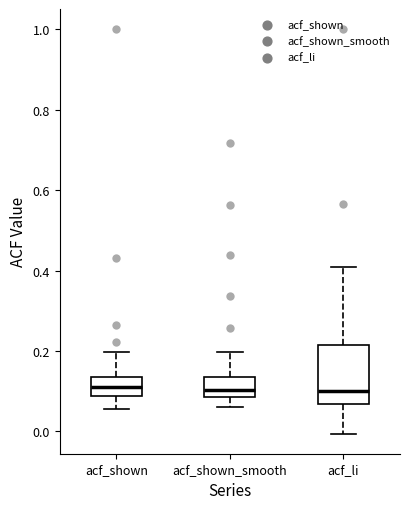

Reading left to right, transcribe this box plot: for each box, give where its median line is, the range the box spans, and where its two whiskers end, as read against the y-axis. The values are not printed on the chart, so give them approximately, as read against the axis.

acf_shown: median 0.12, box 0.08 to 0.14, whiskers 0.06 to 0.20
acf_shown_smooth: median 0.10, box 0.08 to 0.14, whiskers 0.06 to 0.20
acf_li: median 0.10, box 0.06 to 0.22, whiskers 0.00 to 0.42